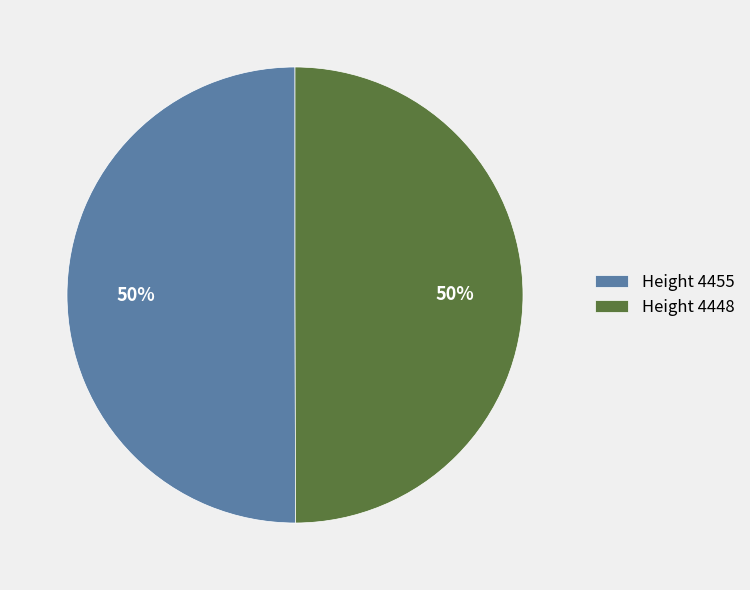

To the nearest percent, what is the average slice percentage?

50%